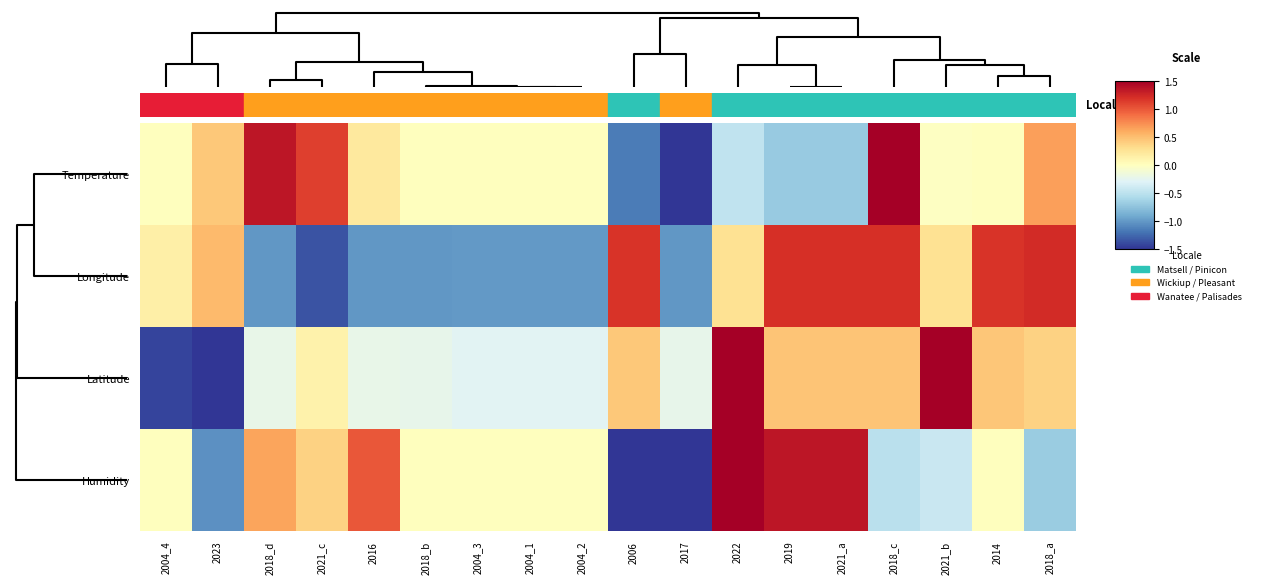

How many series are shown in this chart?

4